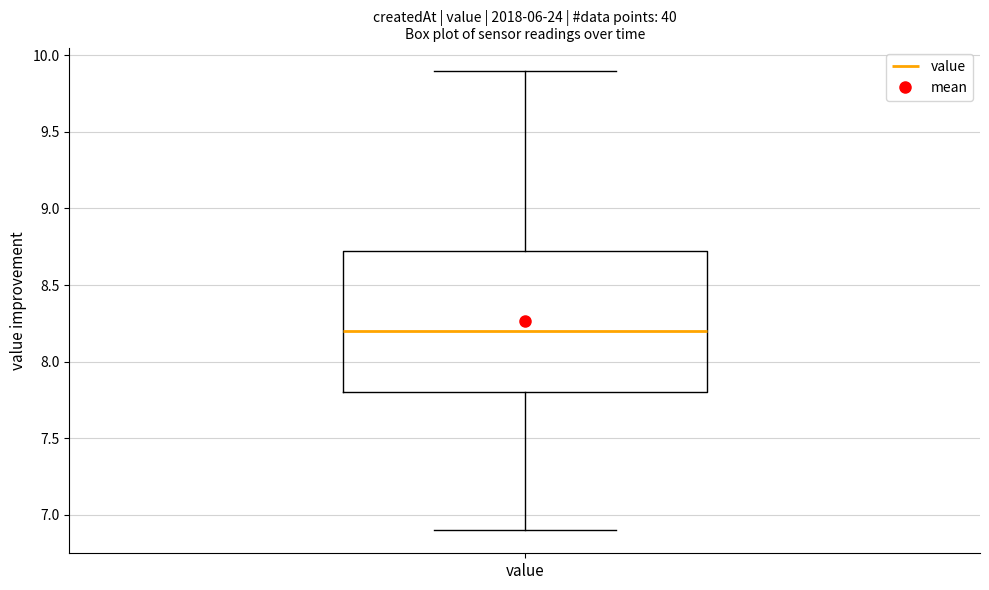

Read this box plot against the y-axis: the position of the median line, the range covered by the box, and the ends of both whiskers. The values are not printed on the chart, so give them approximately, as read against the axis.

median 8.20, box 7.80 to 8.75, whiskers 6.90 to 9.90